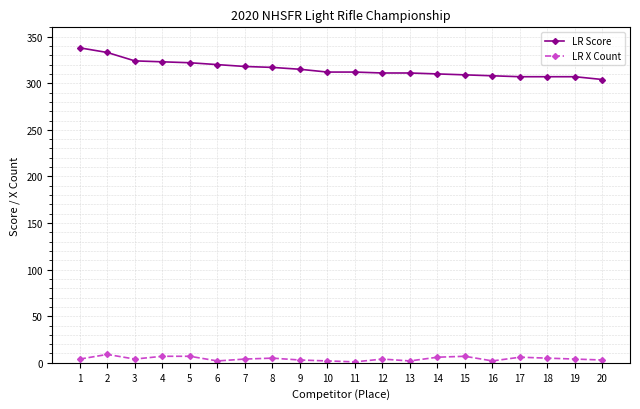

Rank the series by their maximum value, from highest to lowest.

LR Score, LR X Count